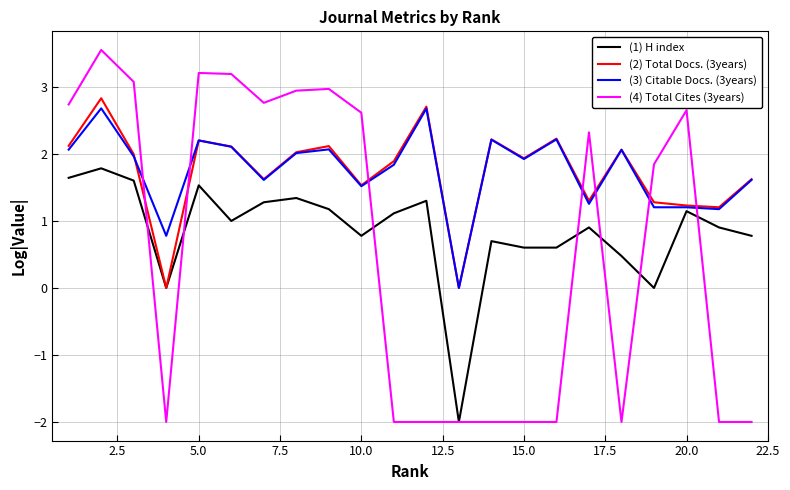

What is the greatest value displayed?

3.6